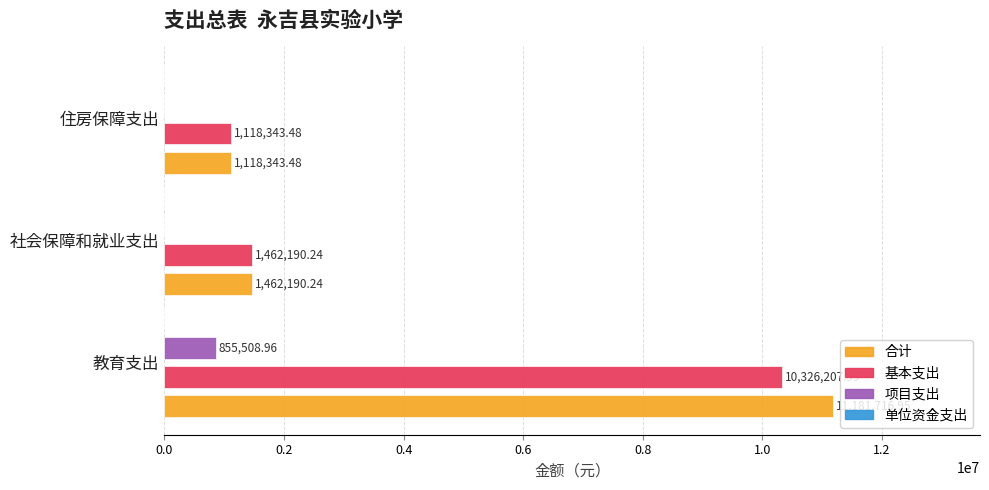

Where is 合计 nearest to the value 6150030?

社会保障和就业支出